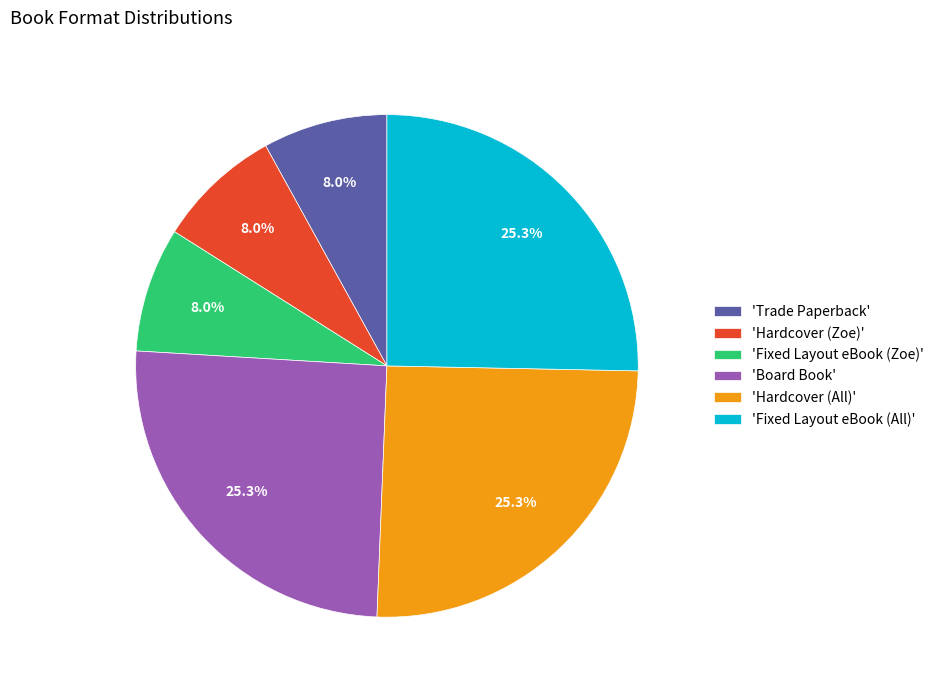

Which has a higher value, 'Trade Paperback' or 'Board Book'?

'Board Book'